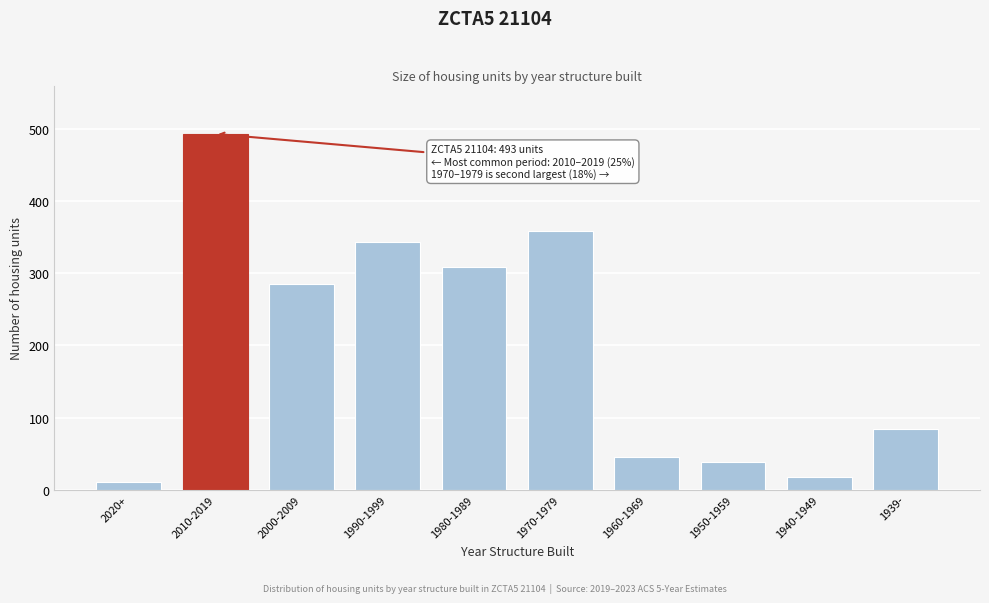

Reading right to left, extract all data points from this chart.

1939-=84	1940-1949=18	1950-1959=38	1960-1969=45	1970-1979=359	1980-1989=309	1990-1999=343	2000-2009=285	2010-2019=493	2020+=11